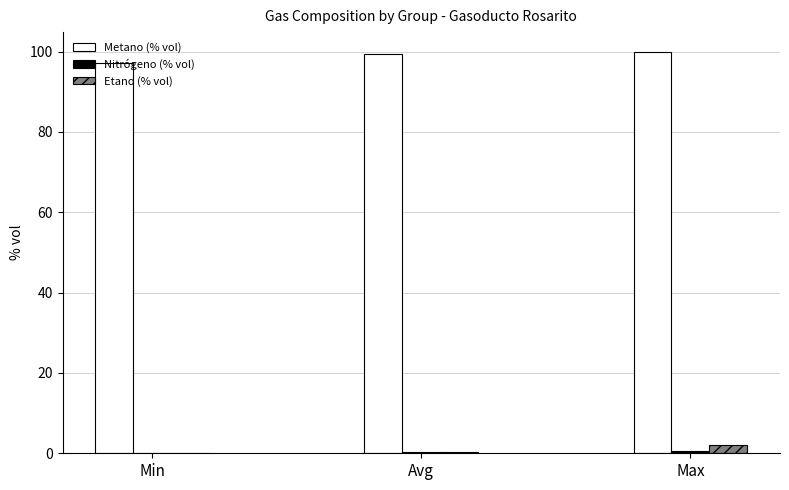

What is the sum of all Metano (% vol) values?

296.4